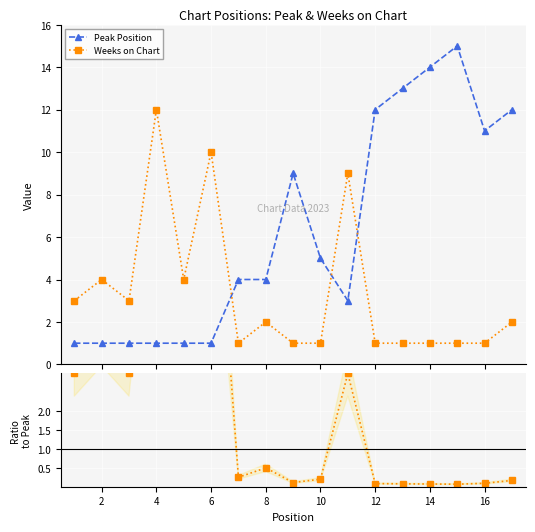

How many intersections are there between Peak Position and Weeks on Chart?

3